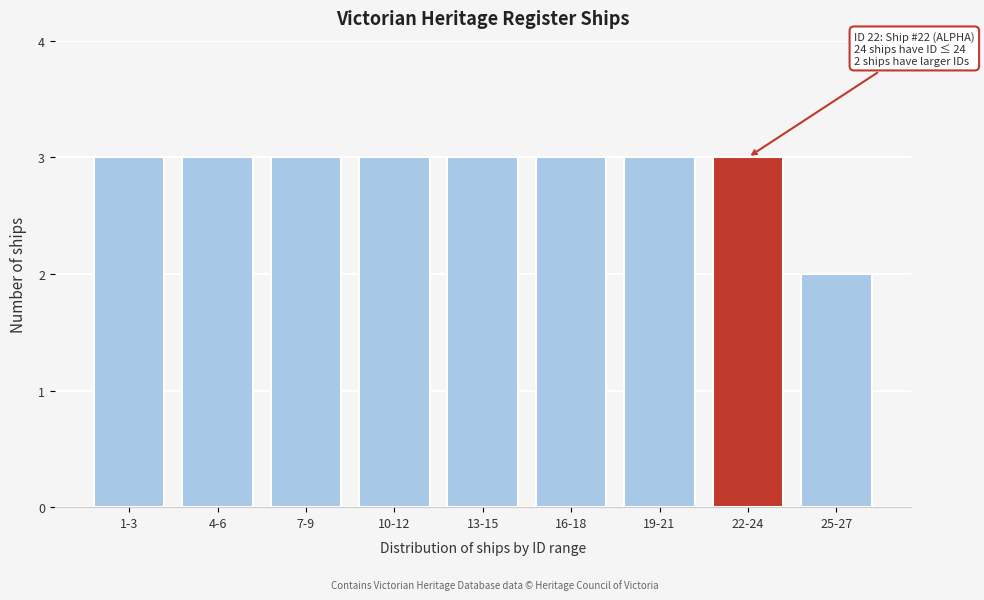

Reading left to right, what are all the values shown in this chart?

3	3	3	3	3	3	3	3	2